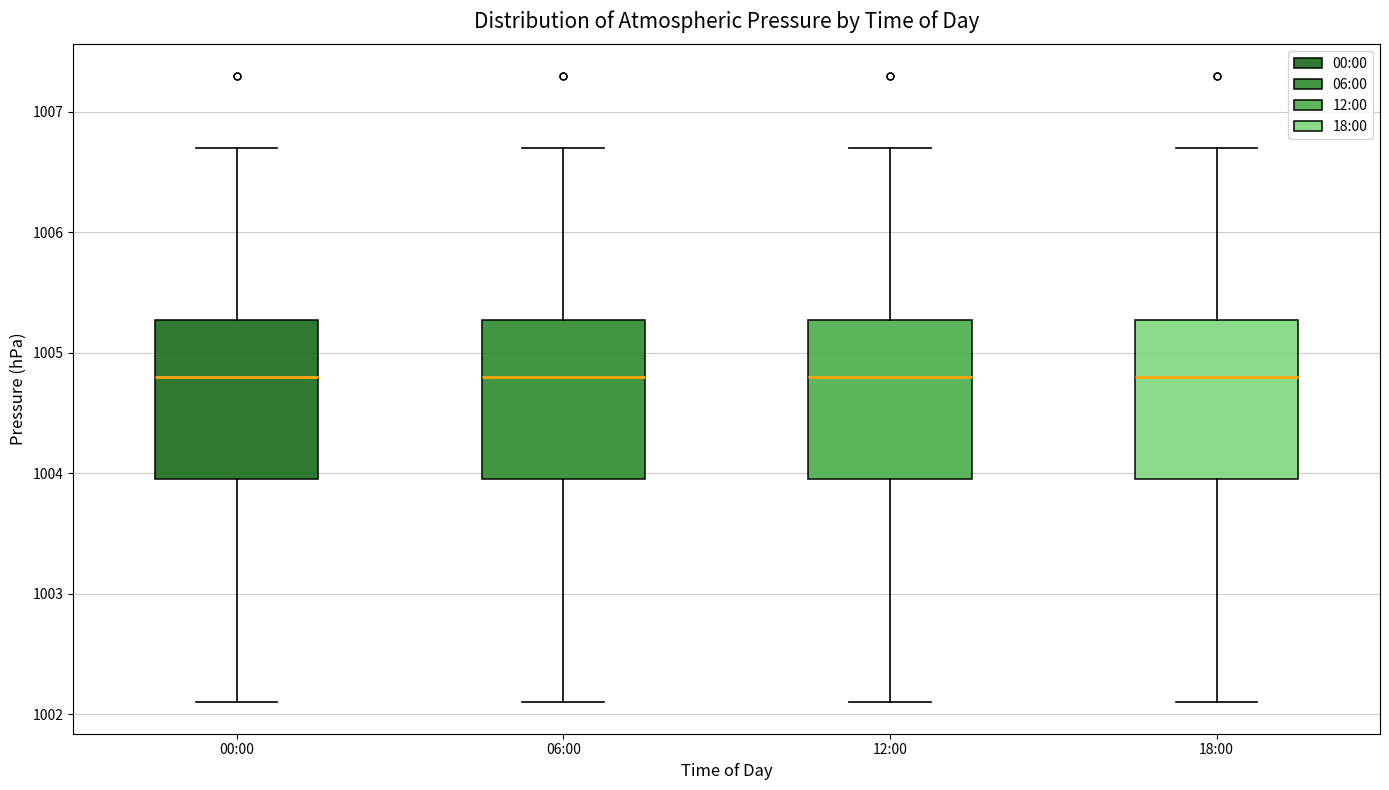

Reading left to right, read every box against the y-axis: the position of its median line, the range the box covers, and the ends of its whiskers. The values are not printed on the chart, so give them approximately, as read against the axis.

00:00: median 1004.8, box 1004.0 to 1005.3, whiskers 1002.1 to 1006.7
06:00: median 1004.8, box 1004.0 to 1005.3, whiskers 1002.1 to 1006.7
12:00: median 1004.8, box 1004.0 to 1005.3, whiskers 1002.1 to 1006.7
18:00: median 1004.8, box 1004.0 to 1005.3, whiskers 1002.1 to 1006.7